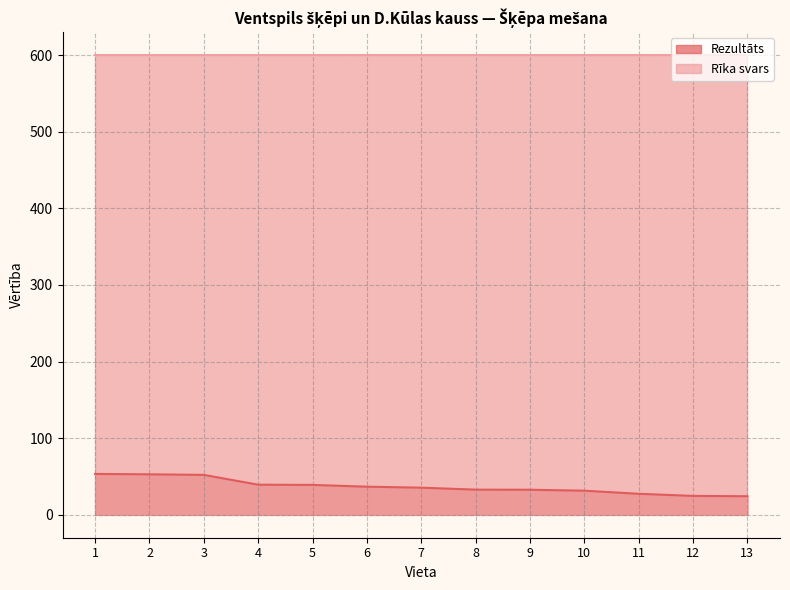

Count the number of categories in the chart.

13